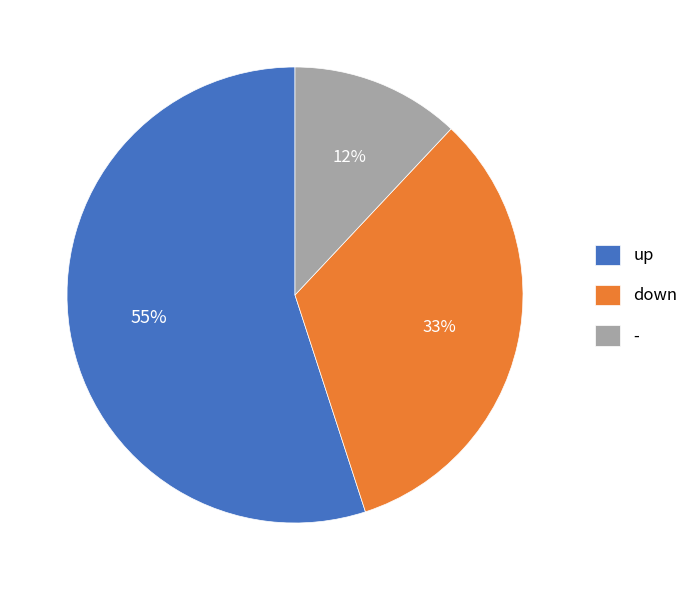

Which has a higher value, up or -?

up